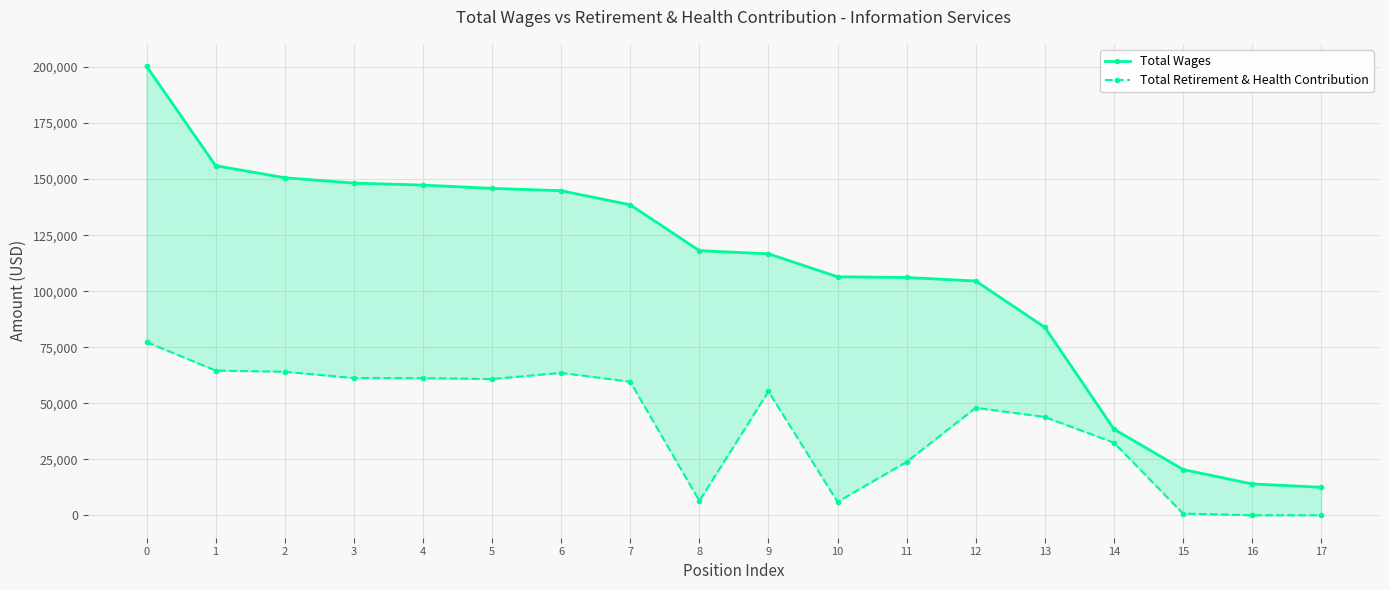

True or false: Total Retirement & Health Contribution and Total Wages intersect in this chart.

False